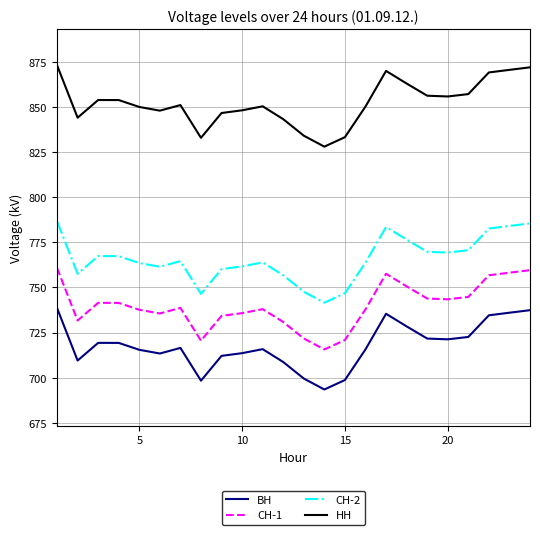

What is the minimum value shown in the chart?

693.4